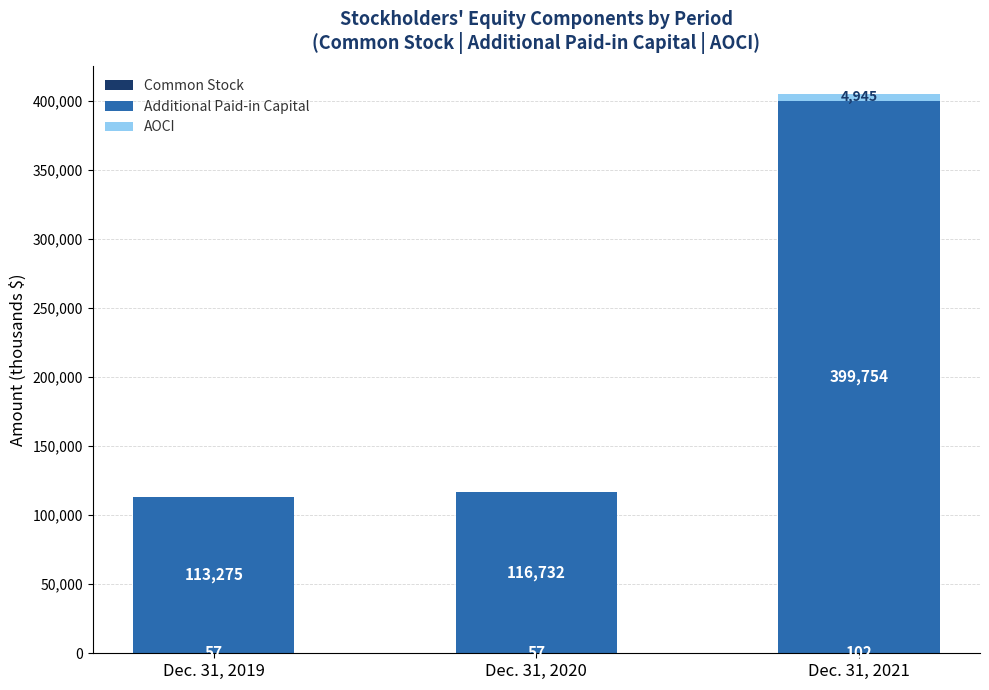

At which category is the sum across all series the highest?

Dec. 31, 2021